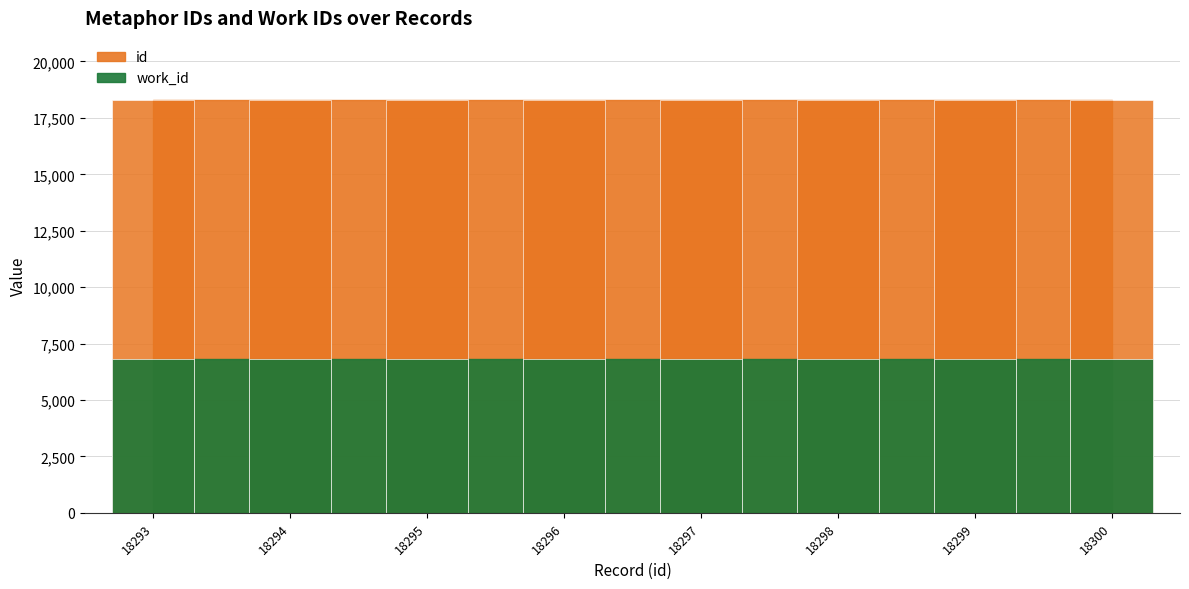

Approximately how many times larger is the value at 18294 compared to 18300?

1.0